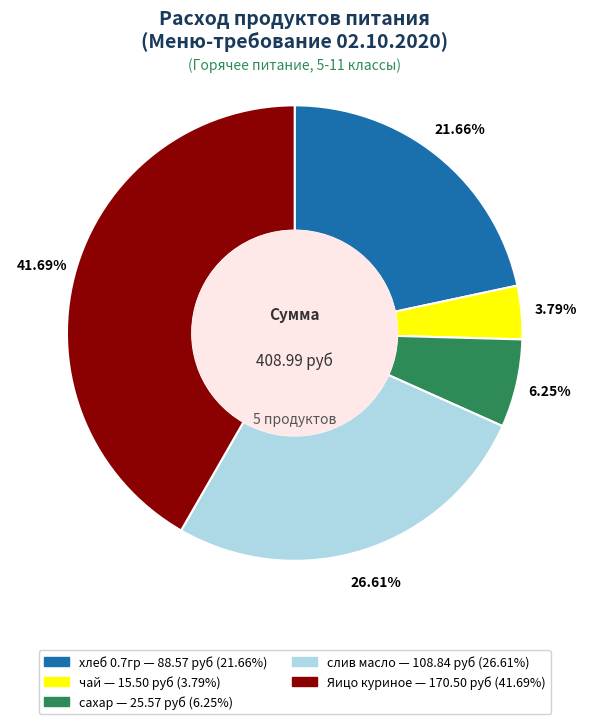

What percentage is the чай slice, to the nearest percent?

4%